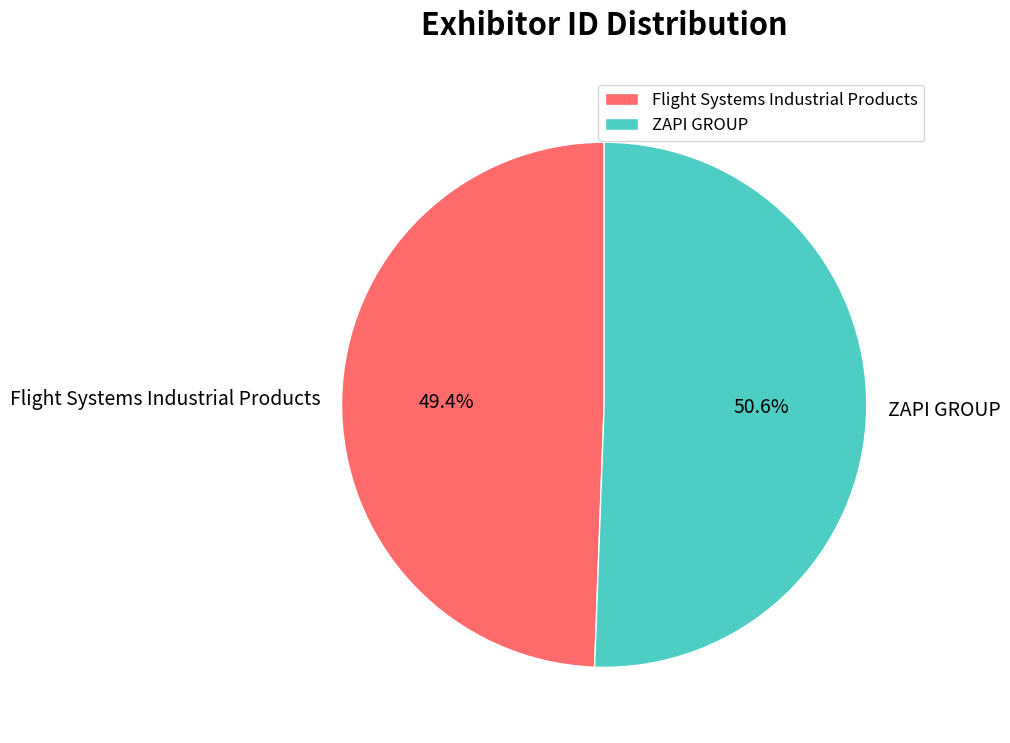

Does ZAPI GROUP represent more than half of the total?

Yes